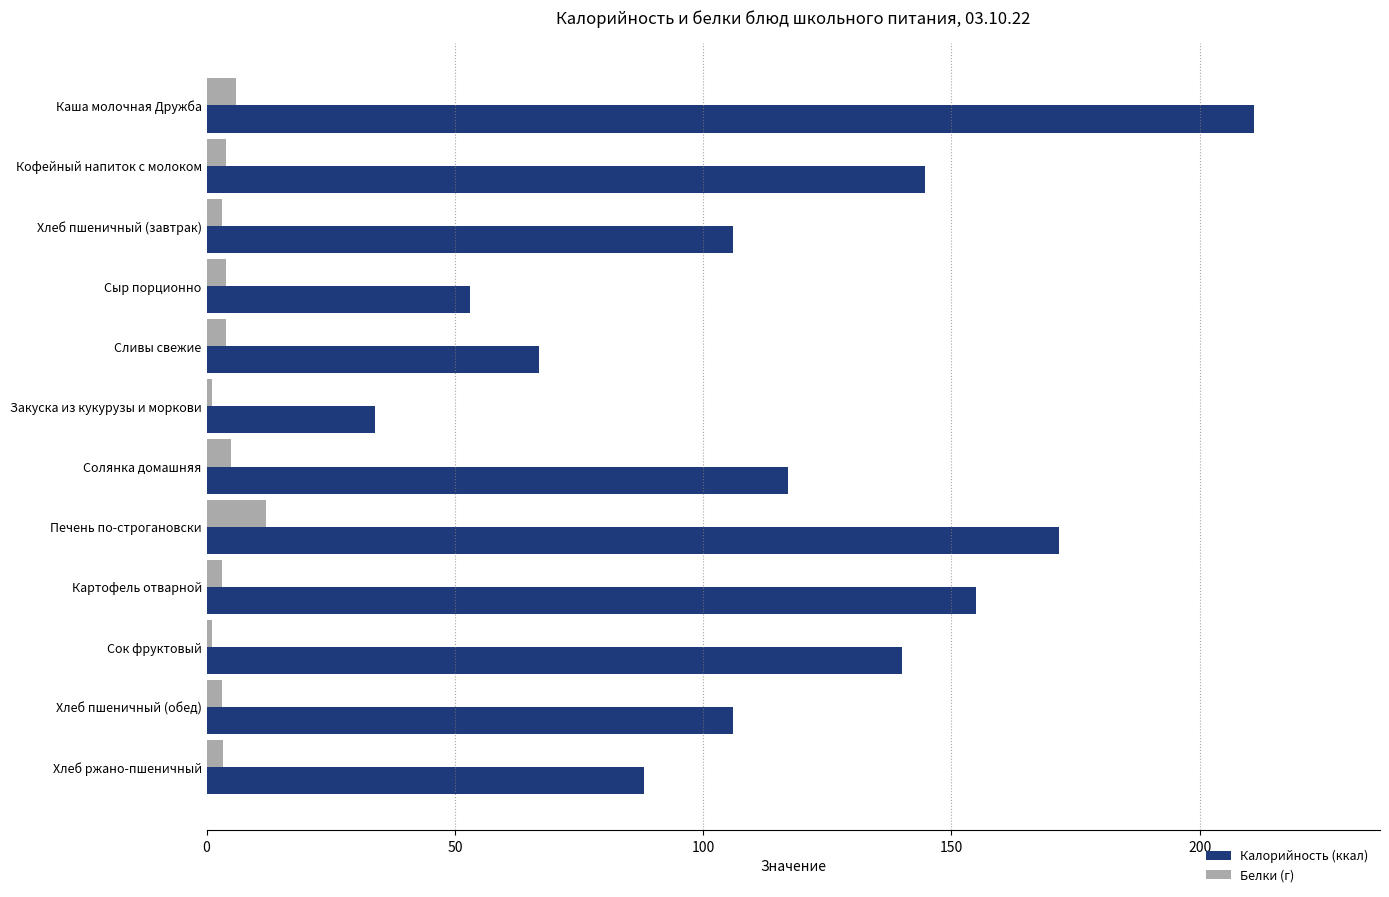

What is the difference between the maximum and second lowest values in the Калорийность (ккал) series?

158.0